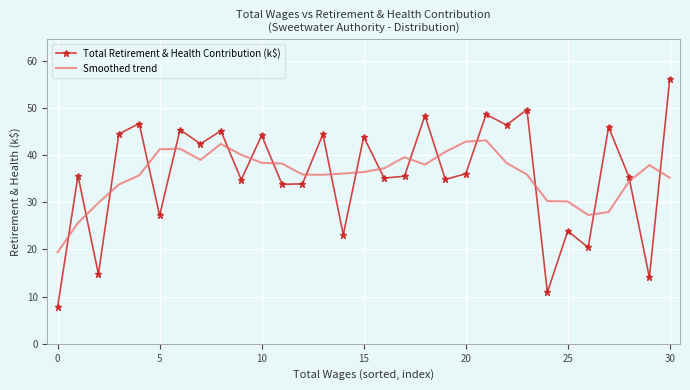

List the series in order of their peak value, lowest first.

Smoothed trend, Total Retirement & Health Contribution (k$)